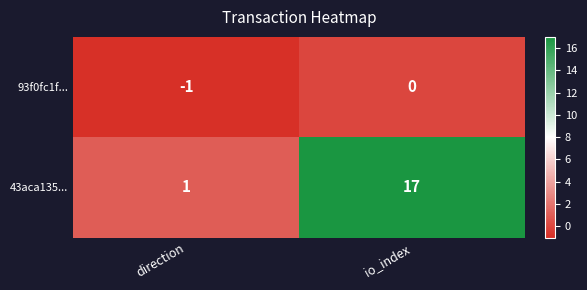

Is the value of 93f0fc1f... at direction greater than the value of 43aca135... at io_index?

No